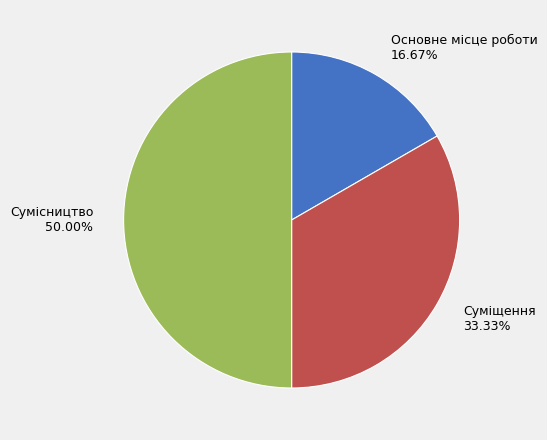

Is the sum of Сумісництво and Суміщення greater than half?

Yes